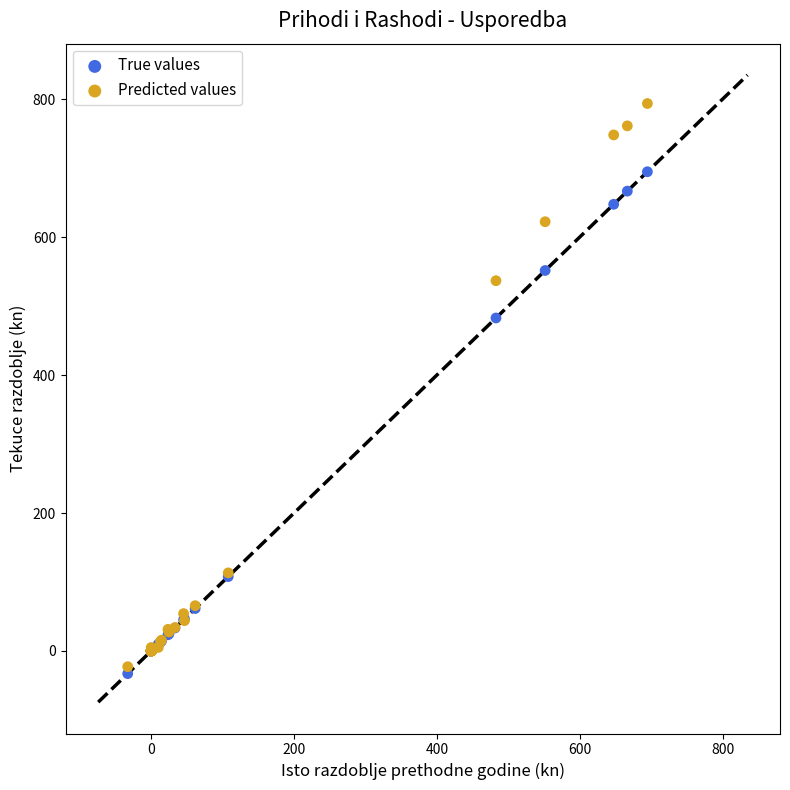

Which series contains the highest Y value?

Predicted values